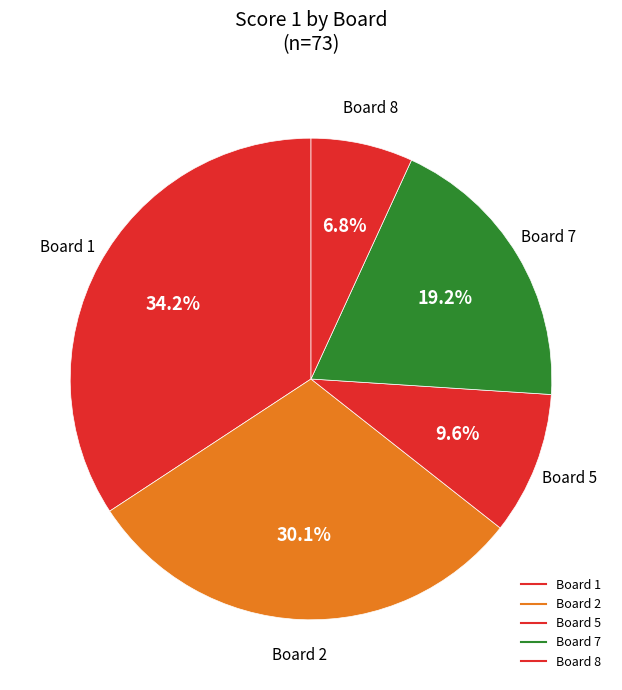

Count the number of slices in the pie.

5